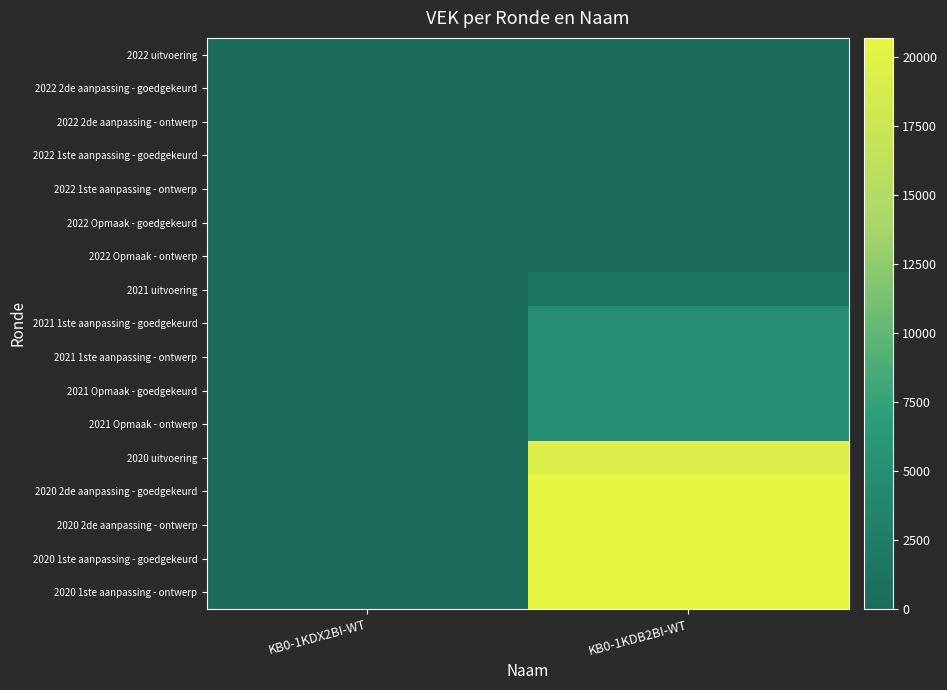

Which has a higher value, KB0-1KDB2BI-WT or KB0-1KDX2BI-WT?

KB0-1KDB2BI-WT